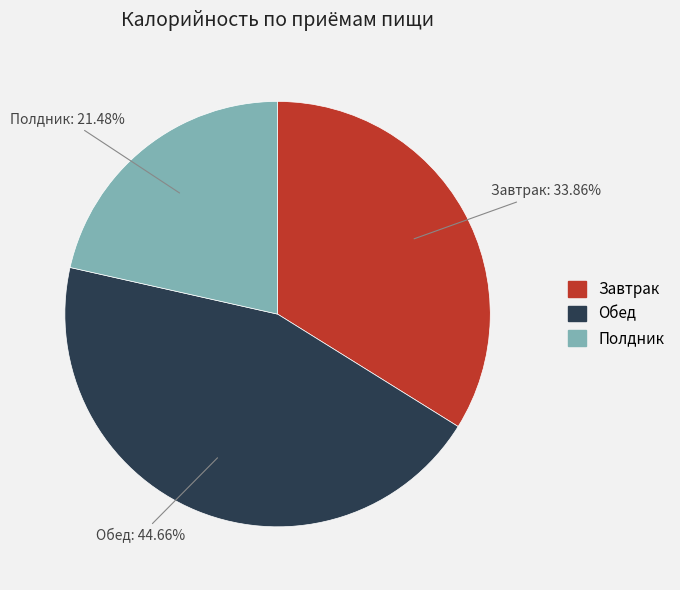

Is there a majority slice in this chart?

No